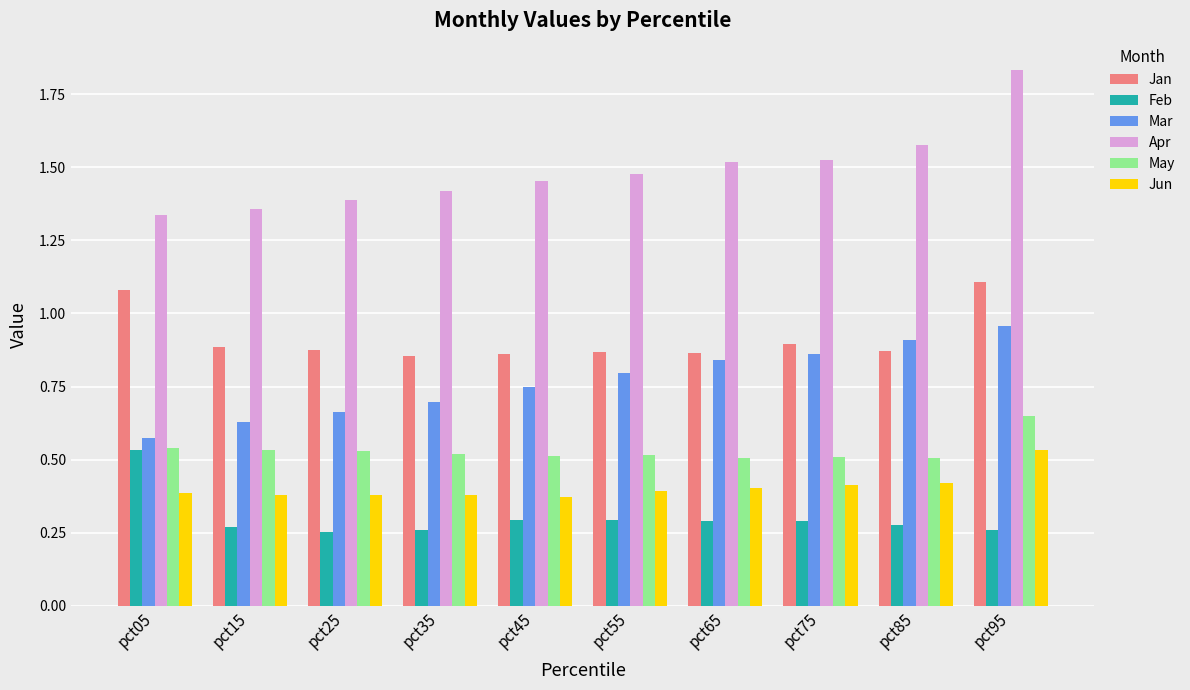

Which series has the largest total across all categories?

Apr